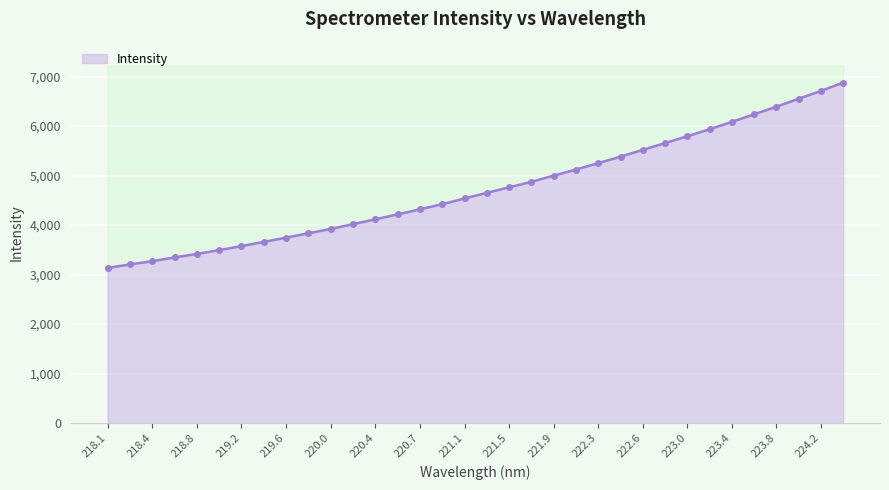

List the labels in order of value, largest first.

224.3616, 224.1709, 223.9802, 223.7895, 223.5987, 223.408, 223.2172, 223.0264, 222.8355, 222.6447, 222.4538, 222.263, 222.0721, 221.8812, 221.6902, 221.4993, 221.3083, 221.1174, 220.9264, 220.7354, 220.5444, 220.3533, 220.1623, 219.9712, 219.7801, 219.589, 219.3979, 219.2067, 219.0156, 218.8244, 218.6332, 218.442, 218.2508, 218.0596